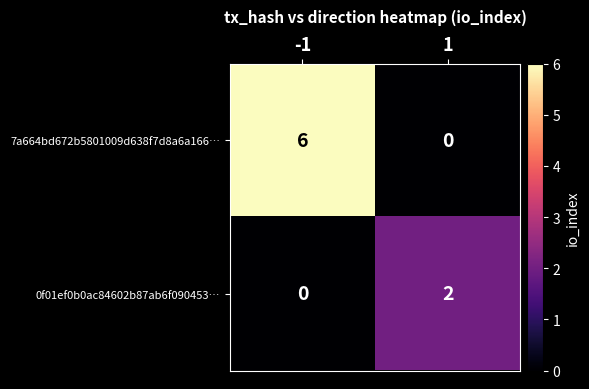

Rank the series by their average value, from highest to lowest.

7a664bd672b5801009d638f7d8a6a166…, 0f01ef0b0ac84602b87ab6f090453…